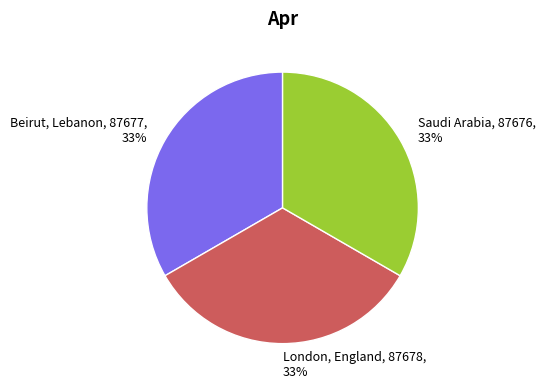

Do London, England, 87678, 33% and Beirut, Lebanon, 87677, 33% together represent more than half of the pie?

Yes